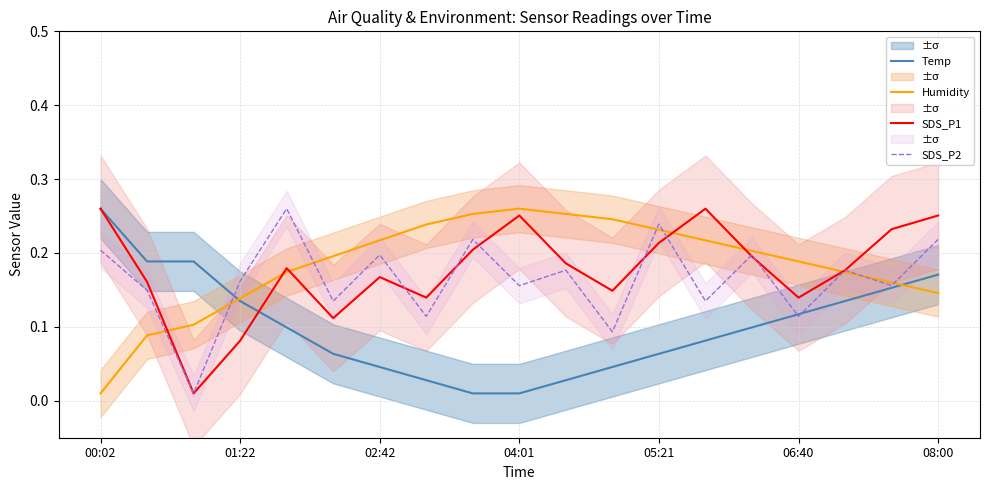

True or false: Humidity has a value of 0.1 at 04:01.

False